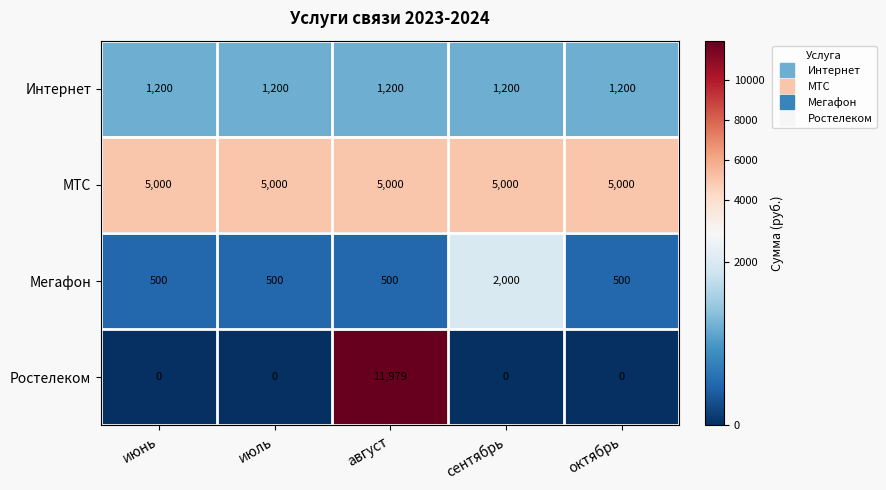

How many series are shown in this chart?

4